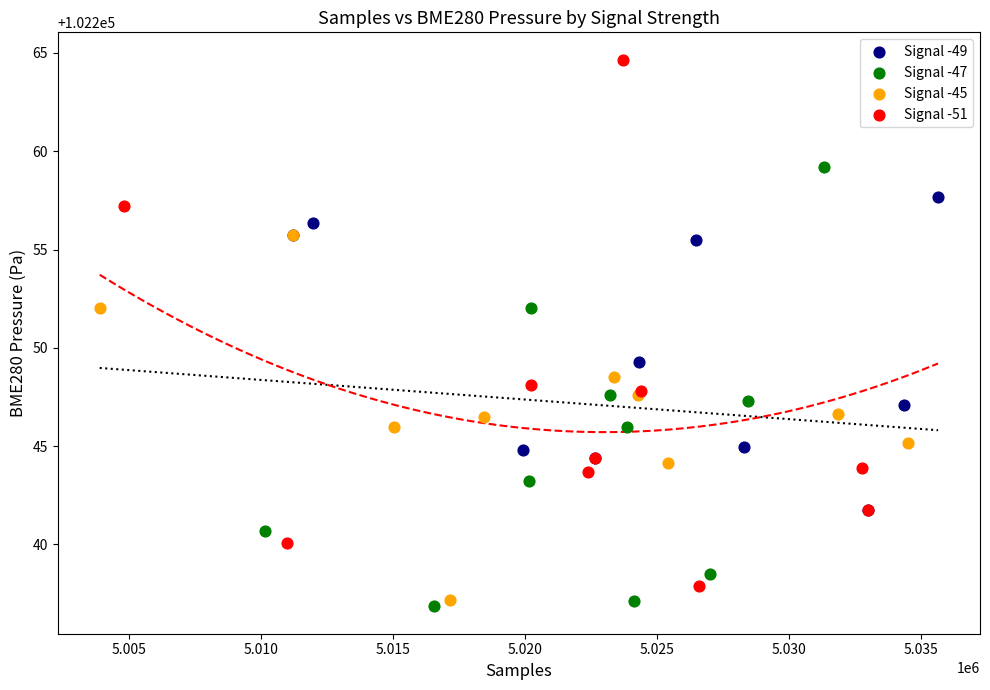

Which series contains the highest Y value?

Signal -51